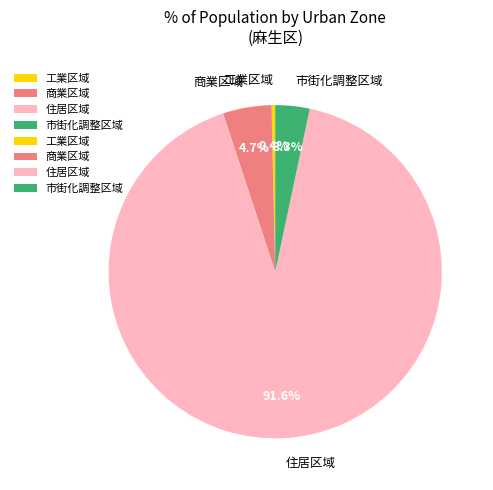

Which category has the smallest portion of the pie?

工業区域